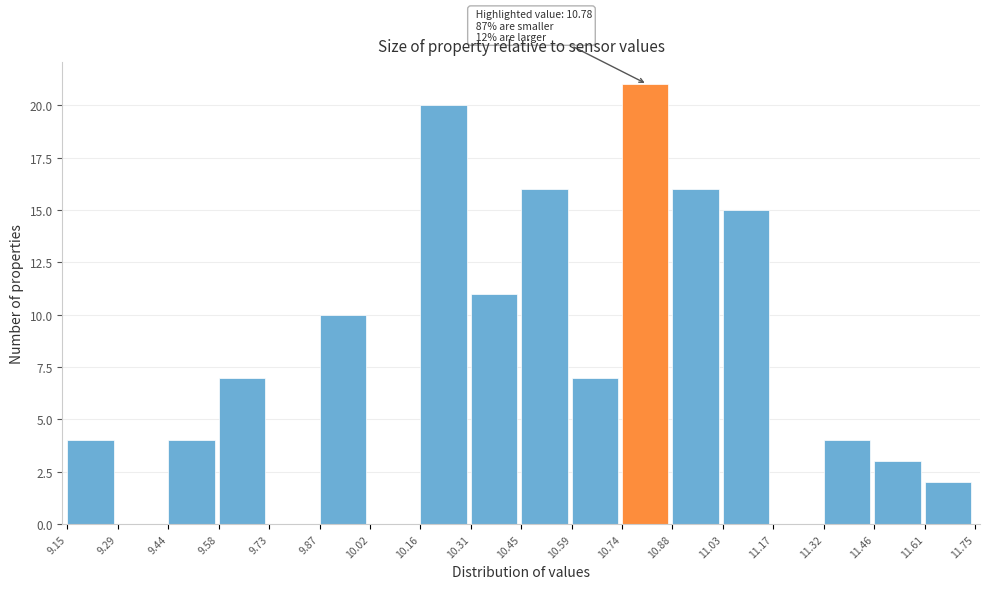

Which range on the x-axis has the tallest bar?

10.74 to 10.88